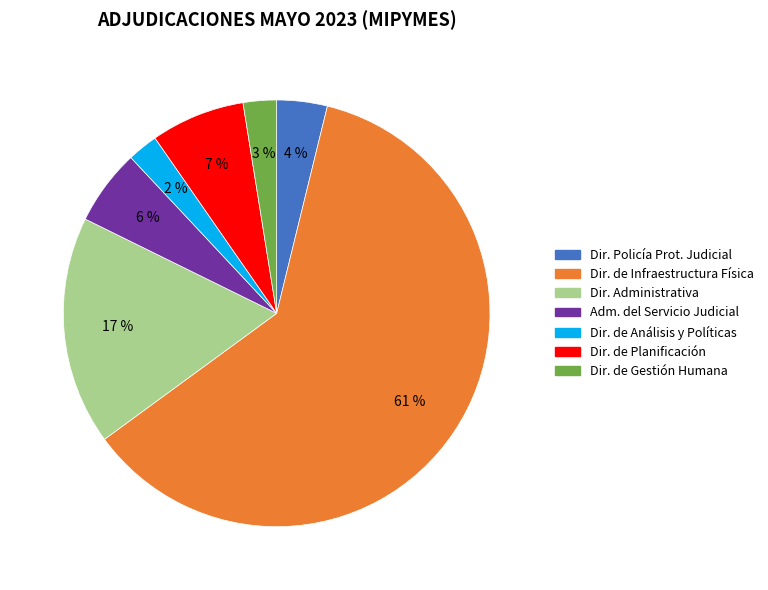

Does any single category account for the majority?

Yes